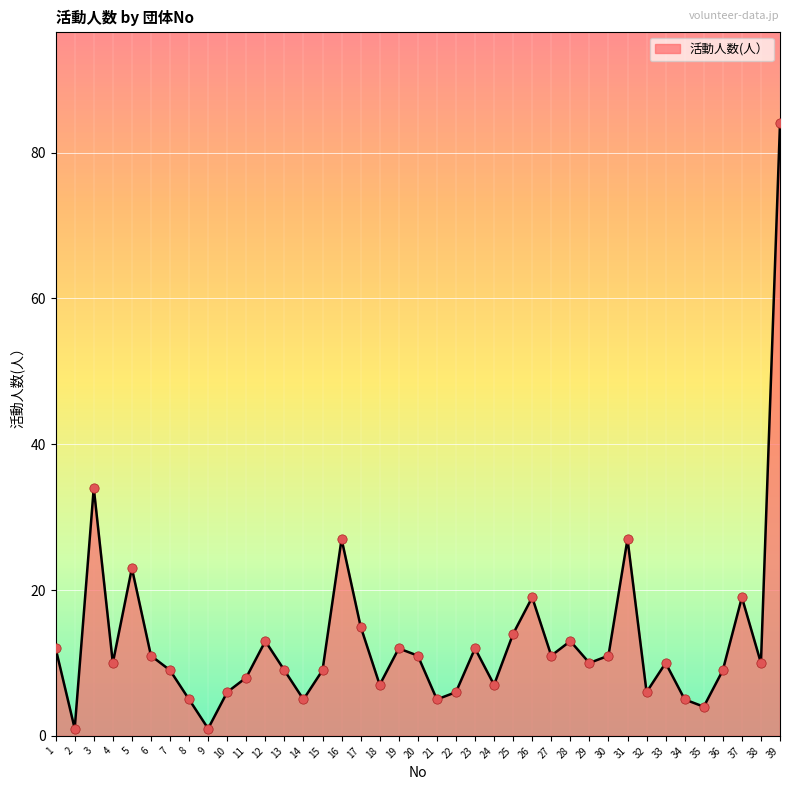

What is the change in value from 9 to 12?

+12